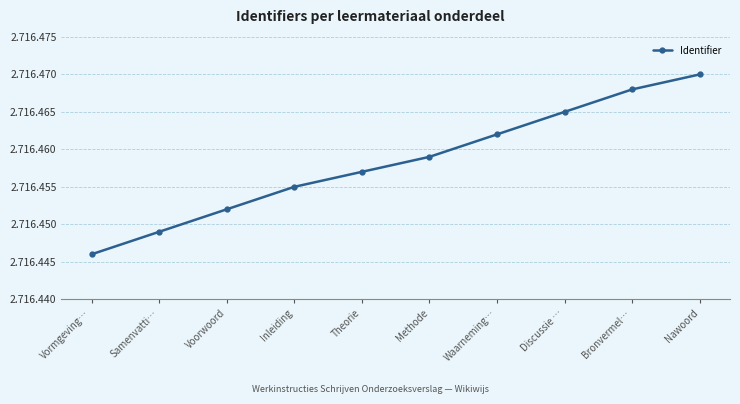

Rank the categories by value from highest to lowest.

Nawoord, Bronvermel…, Discussie …, Waarneming…, Methode, Theorie, Inleiding, Voorwoord, Samenvatti…, Vormgeving…